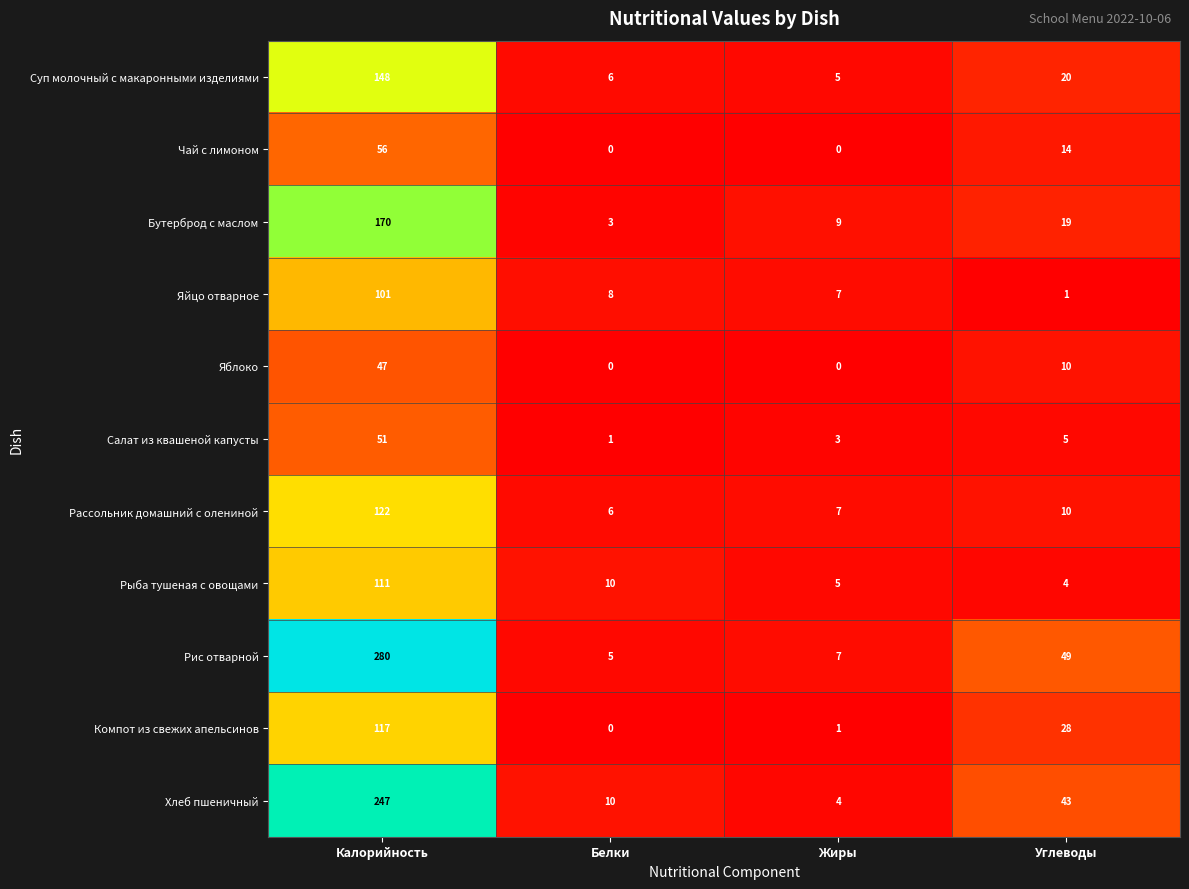

How many data points does each series have?

4